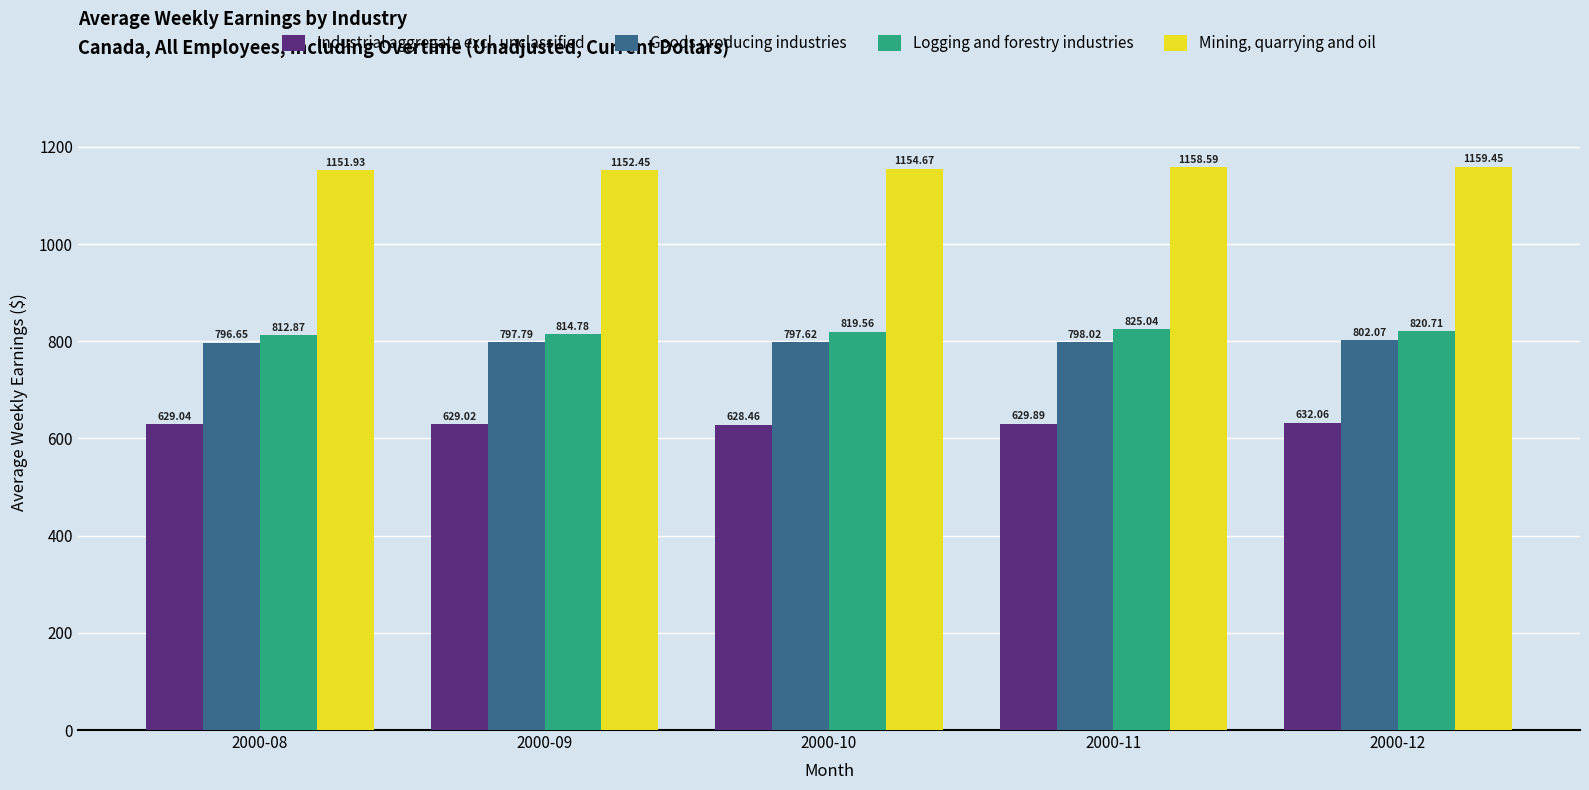

What is the value of the Mining, quarrying and oil bar at the 2nd from the left?

1152.5